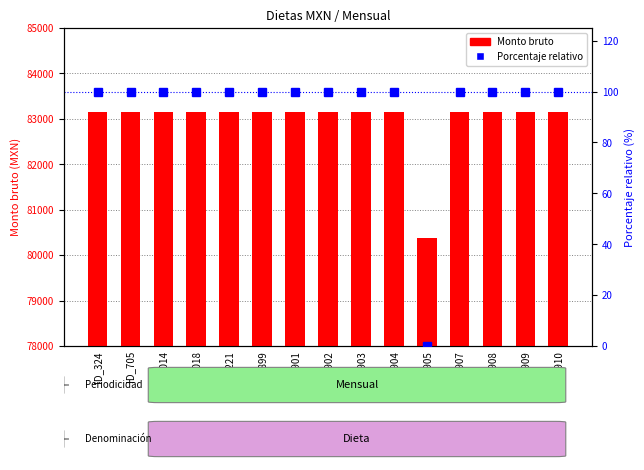

Which label corresponds to the largest value in the chart?

ID_324